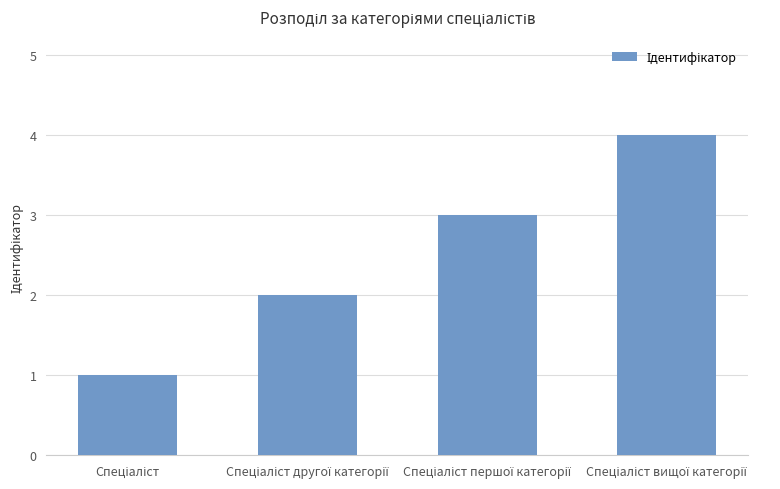

What is the maximum value shown in the chart?

4